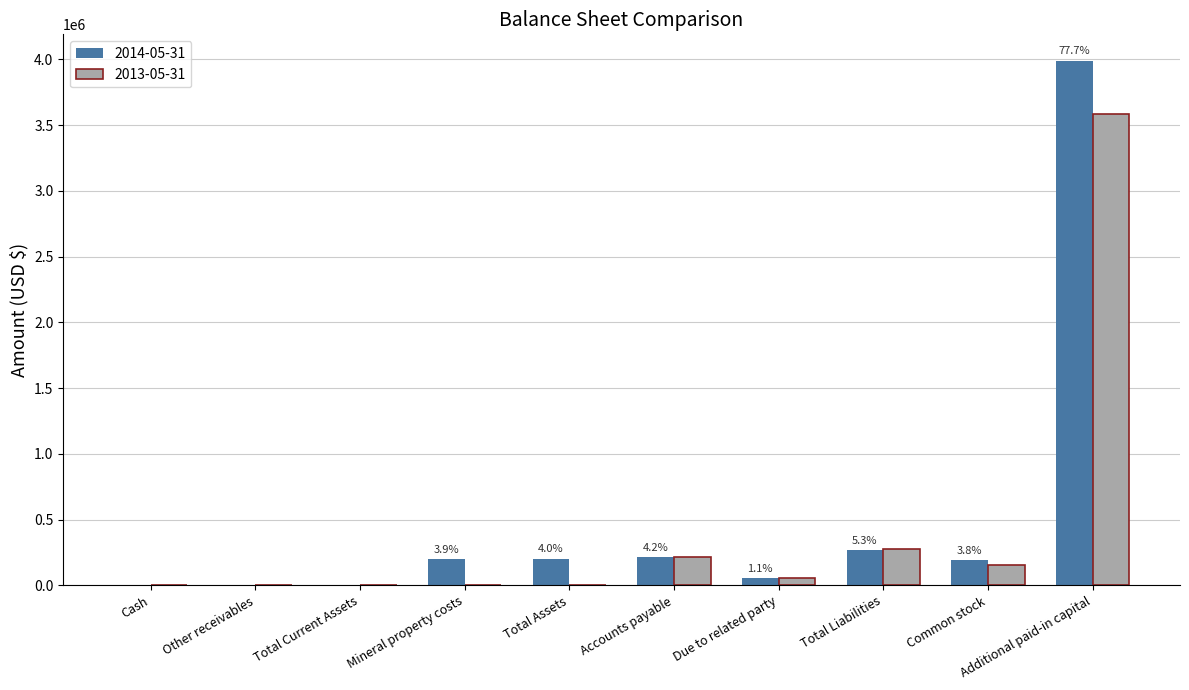

Which series has the widest spread of values?

2014-05-31